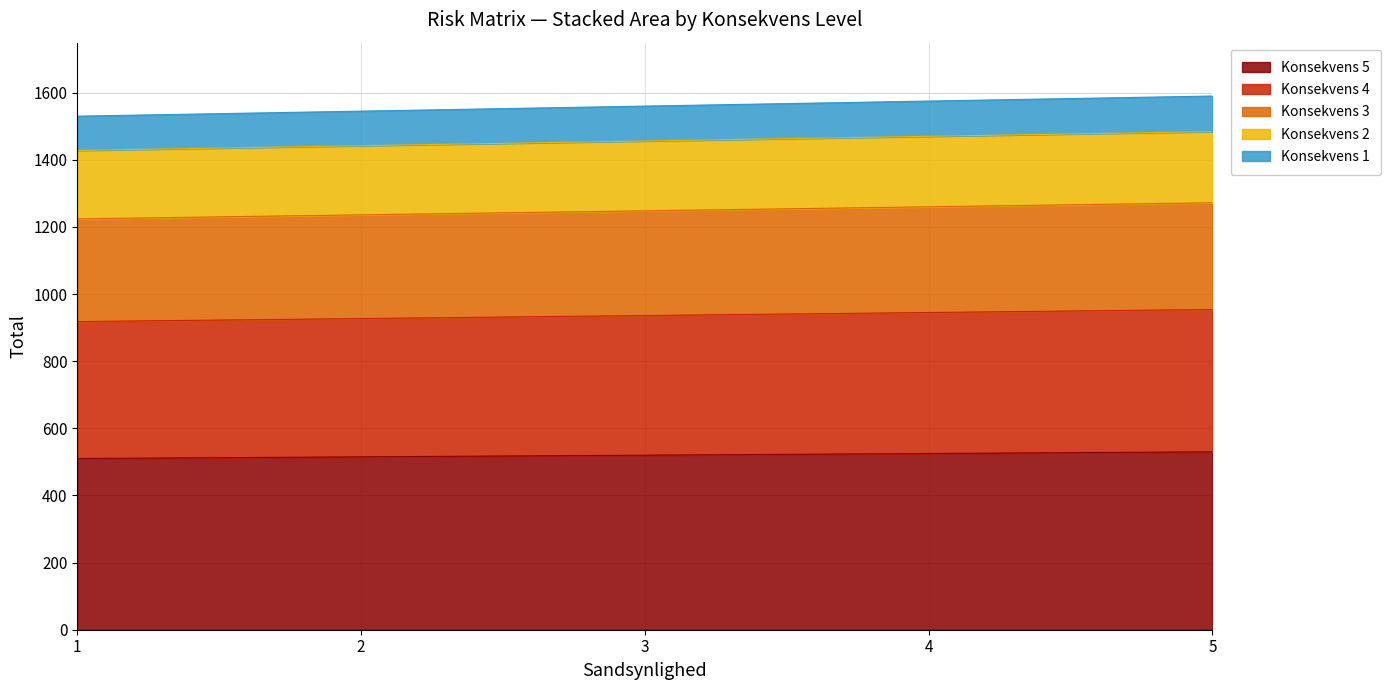

At how many categories does at least one series exceed 1143?

5